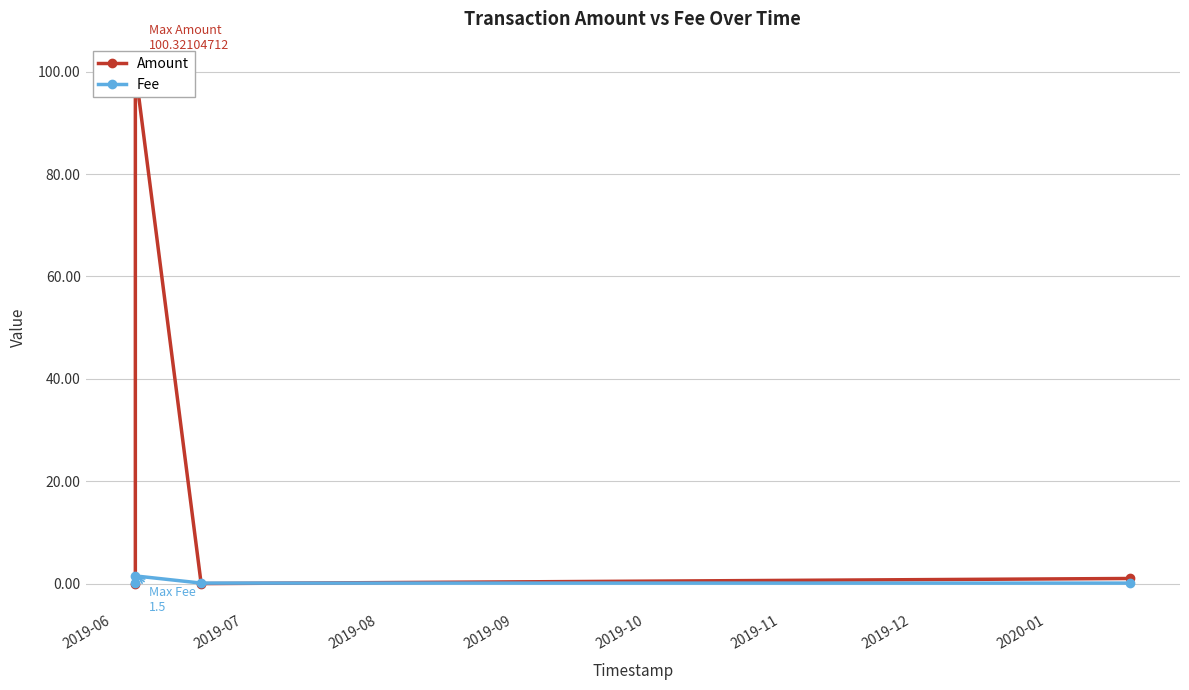

What is the total value across all series at 2019-08?

0.1